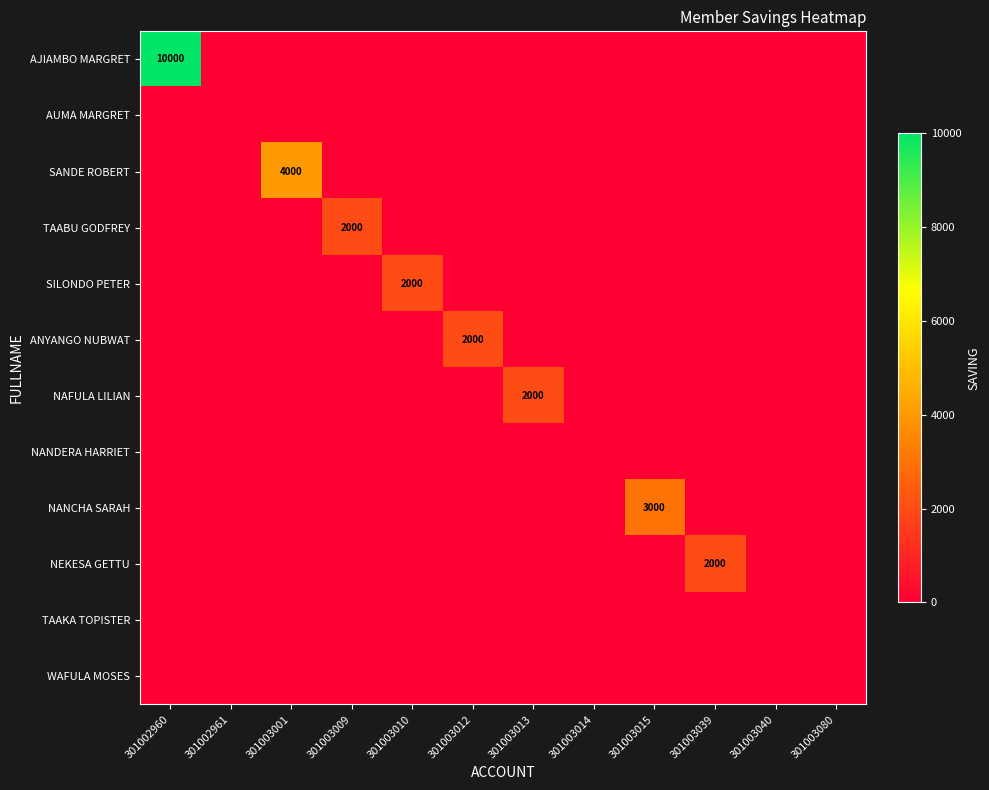

At how many categories does at least one series exceed 9619?

1